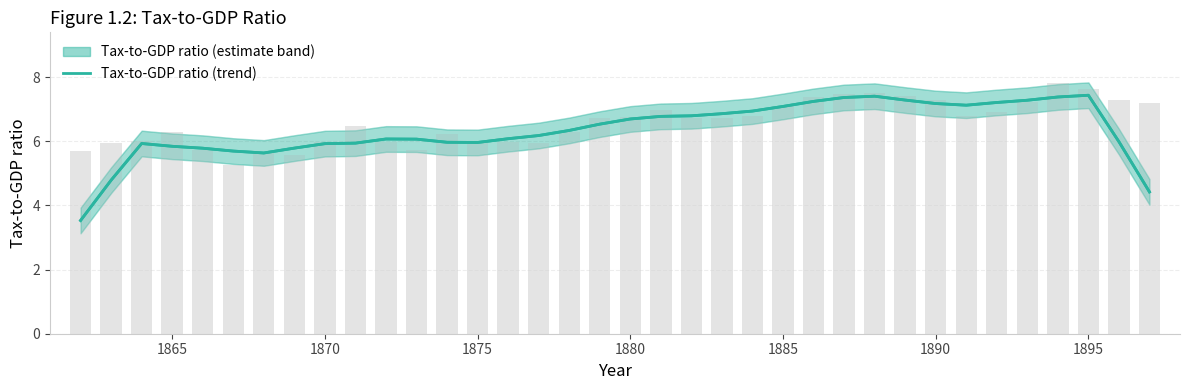

Reading left to right, list all the values displayed in this chart.

3.5	4.8	5.9	5.8	5.8	5.7	5.6	5.8	5.9	5.9	6.1	6.1	6.0	6.0	6.1	6.2	6.3	6.5	6.7	6.8	6.8	6.9	6.9	7.1	7.2	7.4	7.4	7.3	7.2	7.1	7.2	7.3	7.4	7.4	6.0	4.4